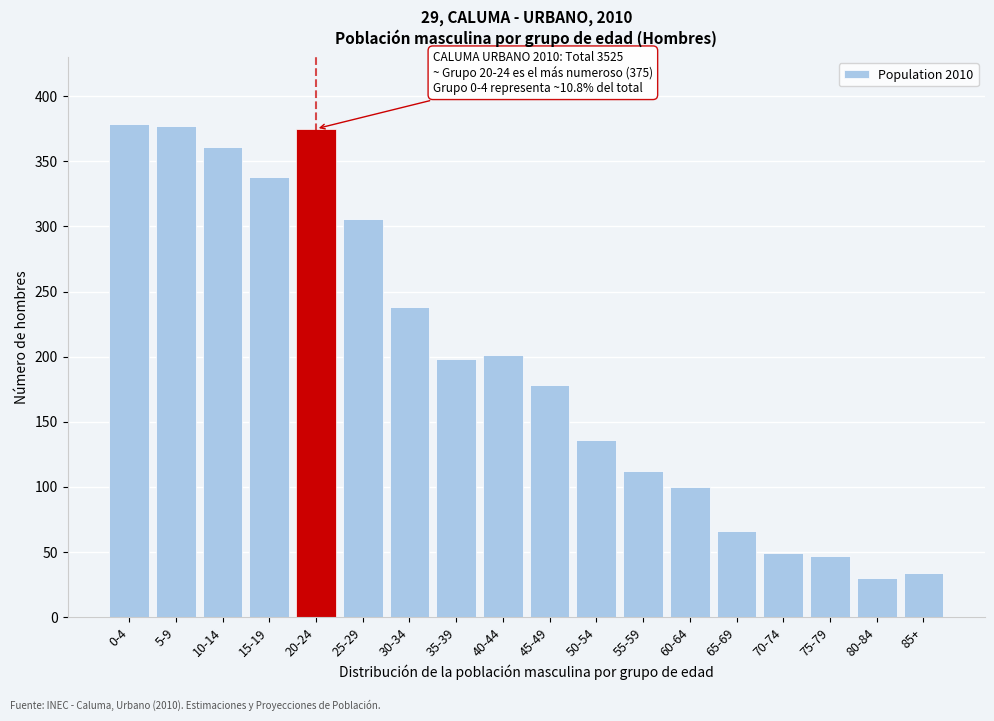

Reading left to right, list all the values displayed in this chart.

0-4=379	5-9=377	10-14=361	15-19=338	20-24=375	25-29=306	30-34=238	35-39=198	40-44=201	45-49=178	50-54=136	55-59=112	60-64=100	65-69=66	70-74=49	75-79=47	80-84=30	85+=34